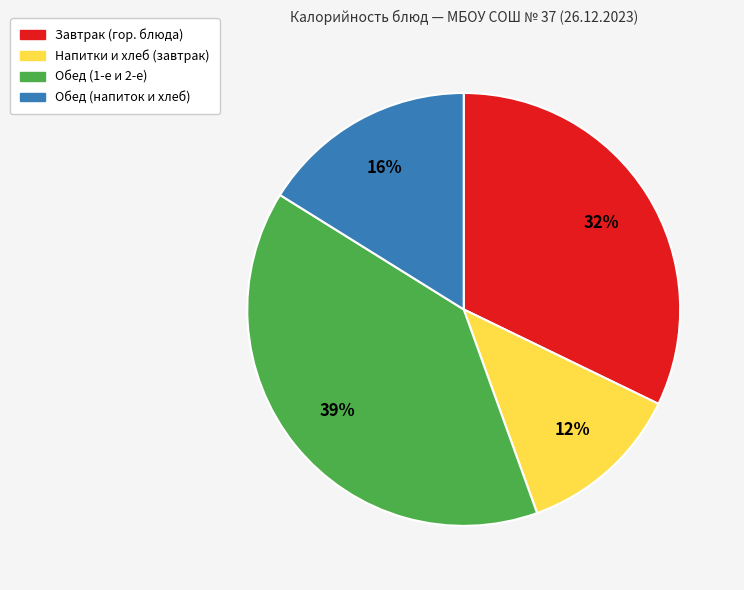

Does any single category account for the majority?

No